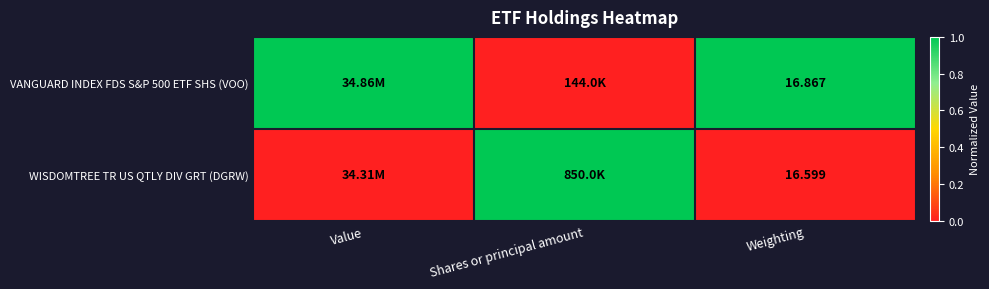

At how many categories does at least one series exceed 0?

3